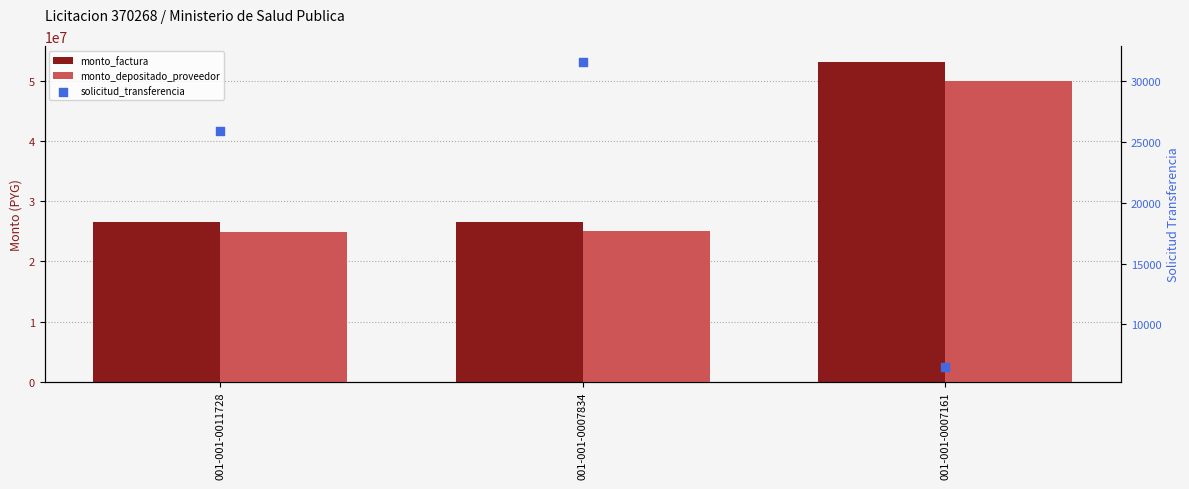

At how many categories does at least one series exceed 6953917?

3